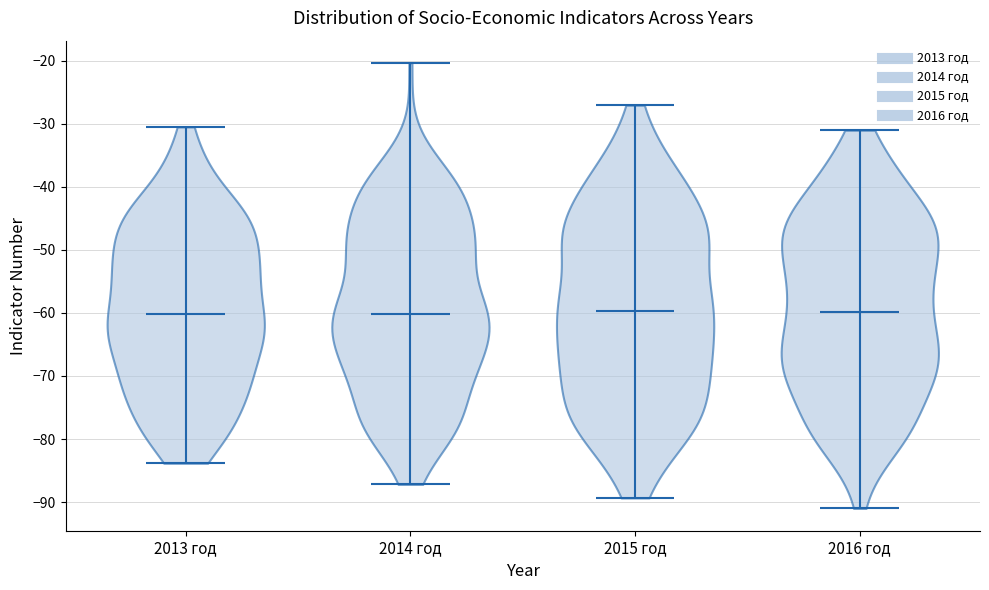

Reading left to right, read every violin against the y-axis: where its median line is, and the lowest and highest points it reaches. The values are not printed on the chart, so give them approximately, as read against the axis.

2013 год: median line -60, lowest point -84, highest point -31
2014 год: median line -60, lowest point -87, highest point -20
2015 год: median line -60, lowest point -89, highest point -27
2016 год: median line -60, lowest point -91, highest point -31